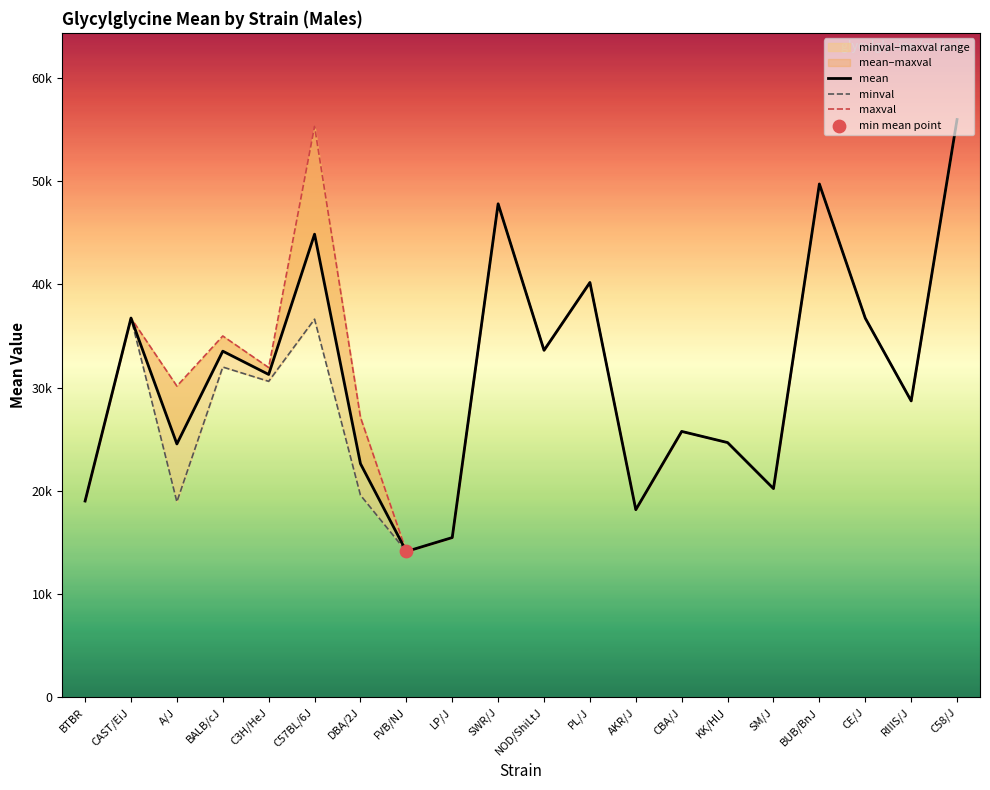

Which series contains the highest Y value?

mean